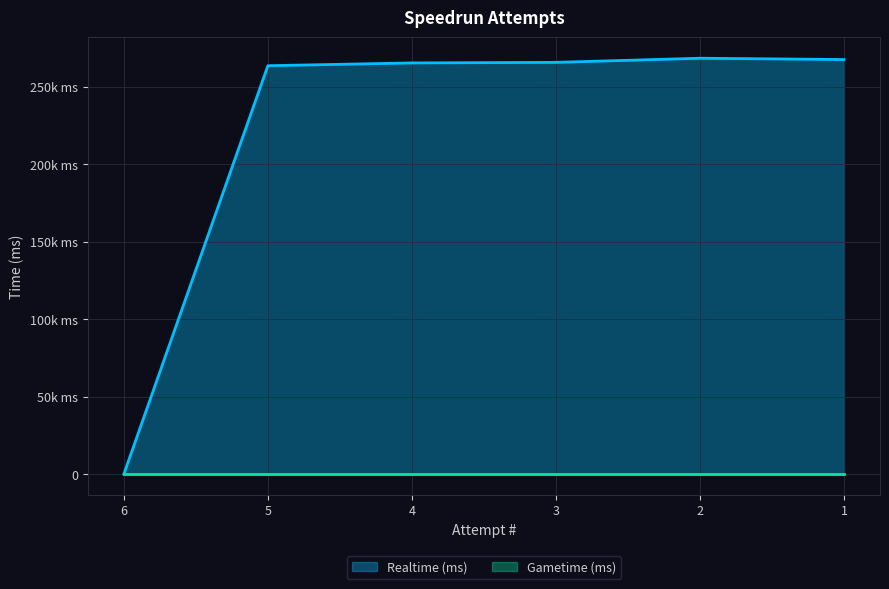

Between 1 and 4, which is larger?

1